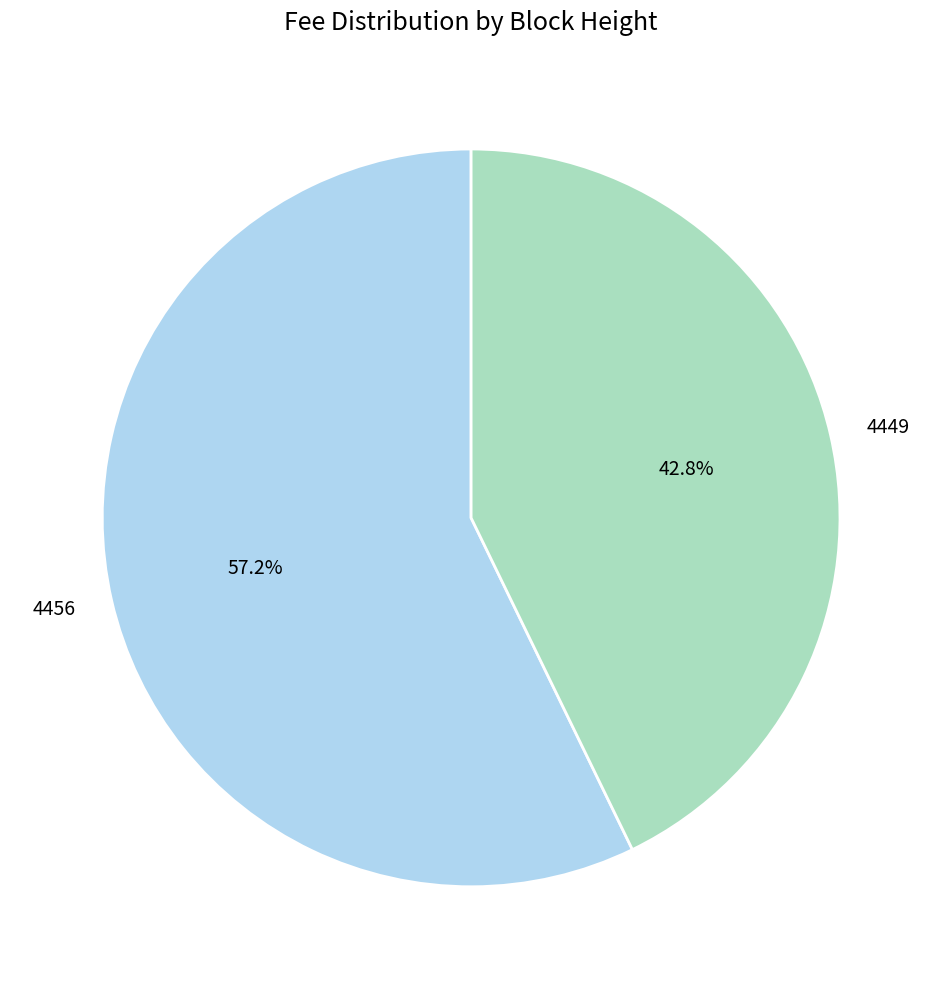

Is it true that 4449 is 43% of the pie?

True